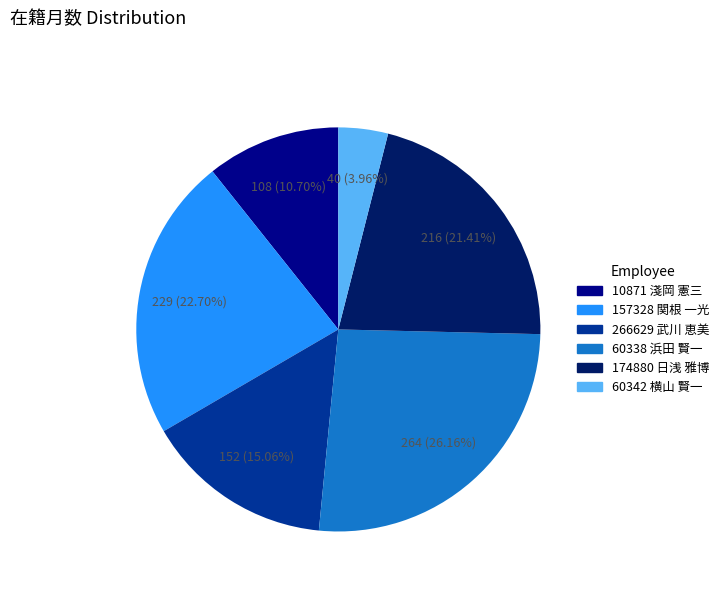

Is there a majority slice in this chart?

No